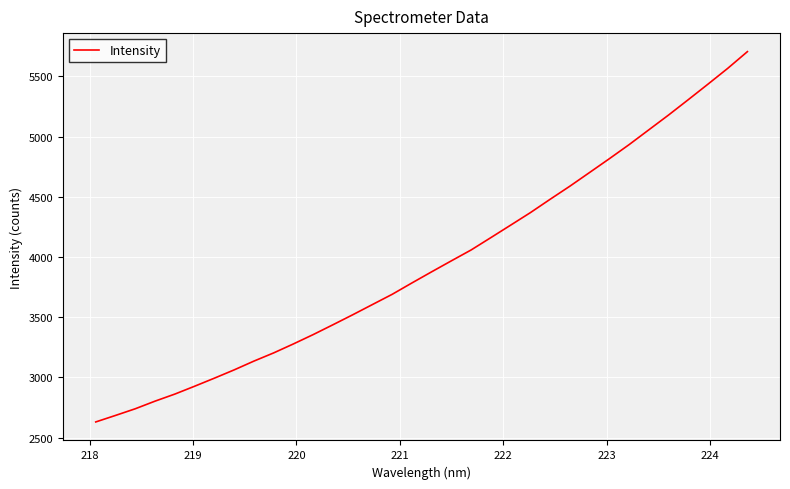

Does the chart display data point markers on the line(s)?

No